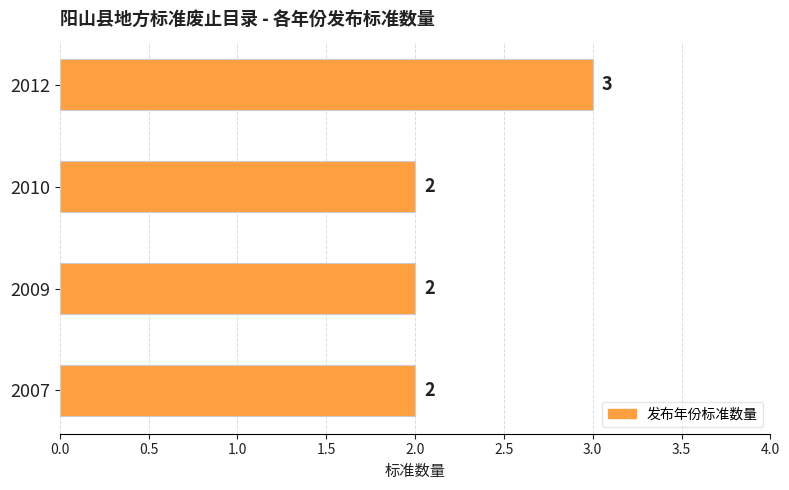

What is the average value?

2